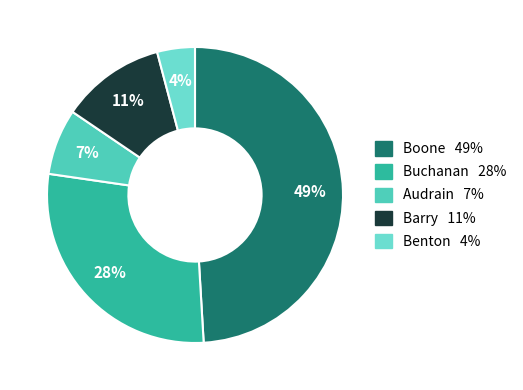

To the nearest percent, what is the difference between the Barry and Boone slice percentages?

38%